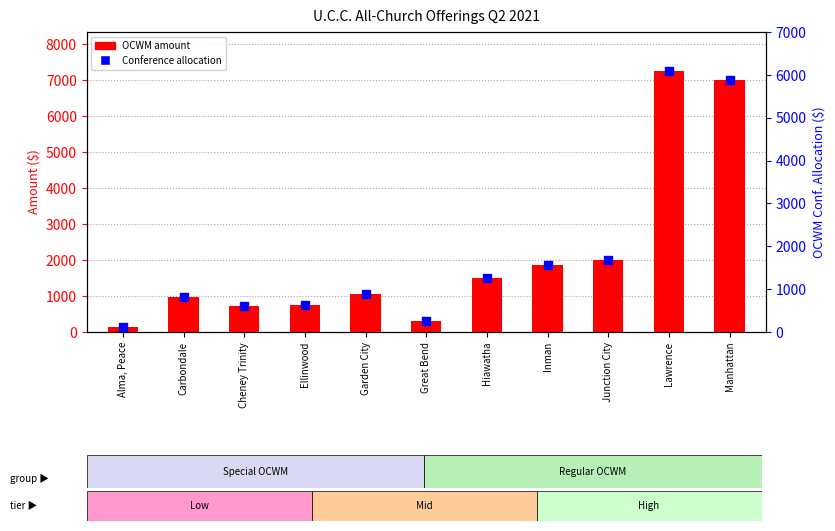

What are all the series names shown in the legend?

OCWM, Conference Allocation